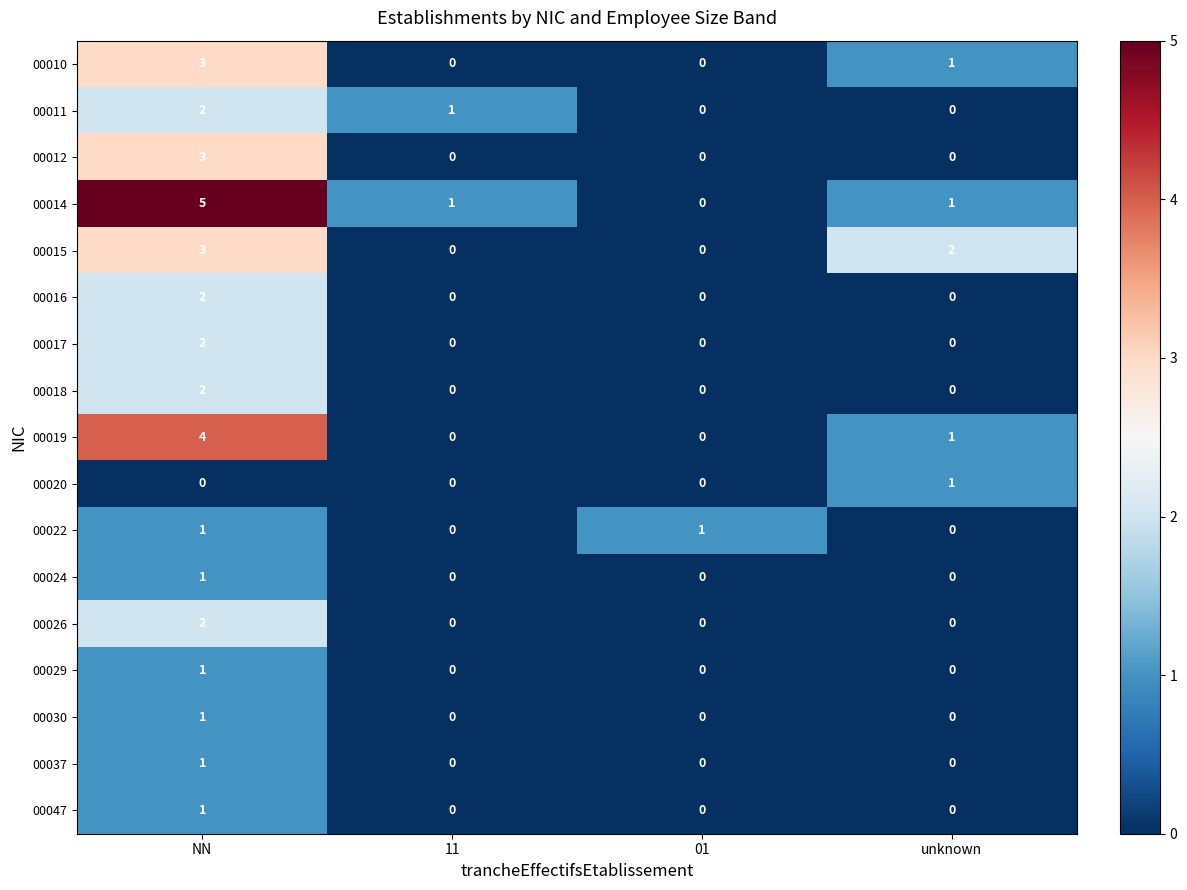

Is it true that 00014 equals 0 at 11?

False